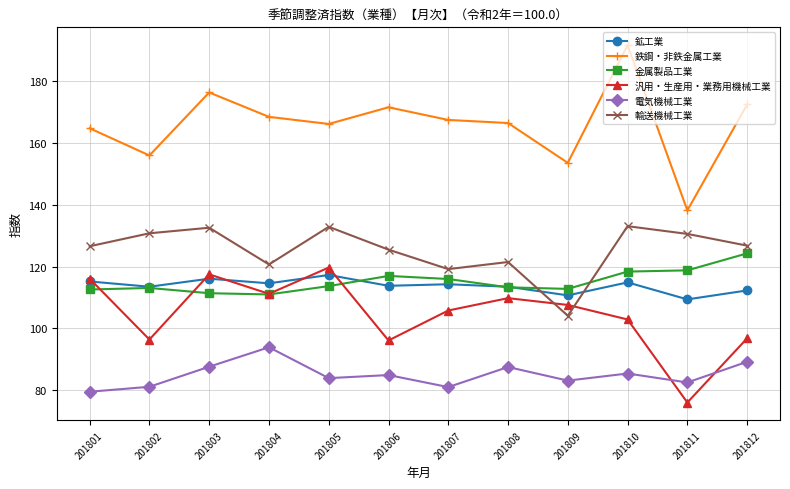

Where do 輸送機械工業 and 金属製品工業 first cross each other?

201808 and 201809